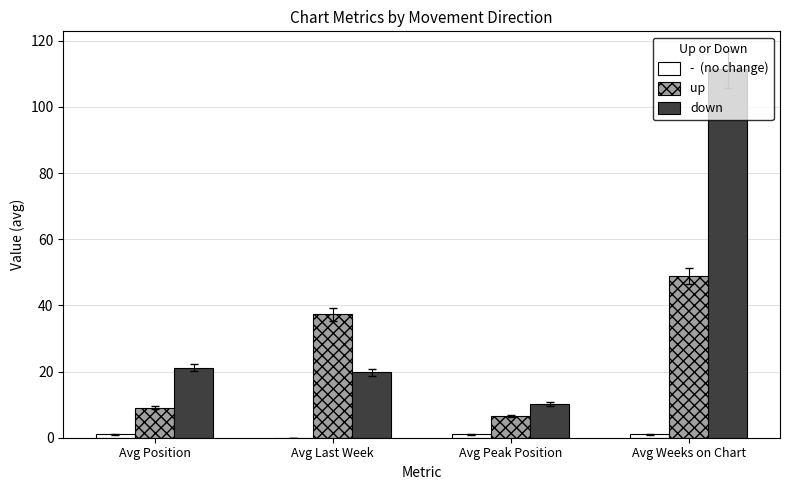

At which category does the chart reach its peak across all series?

Avg Weeks on Chart